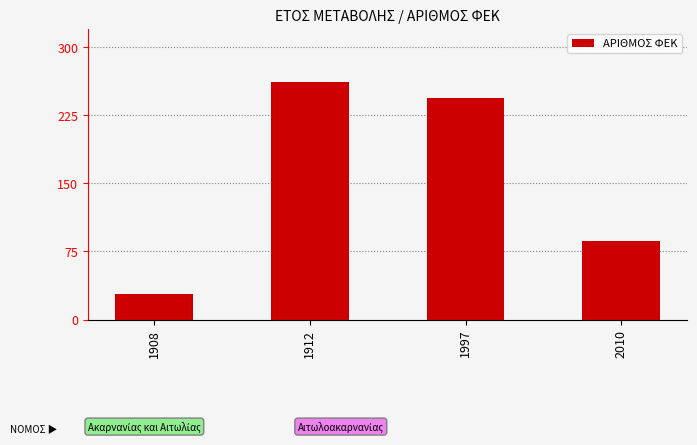

At which label is the value closest to 144?

2010